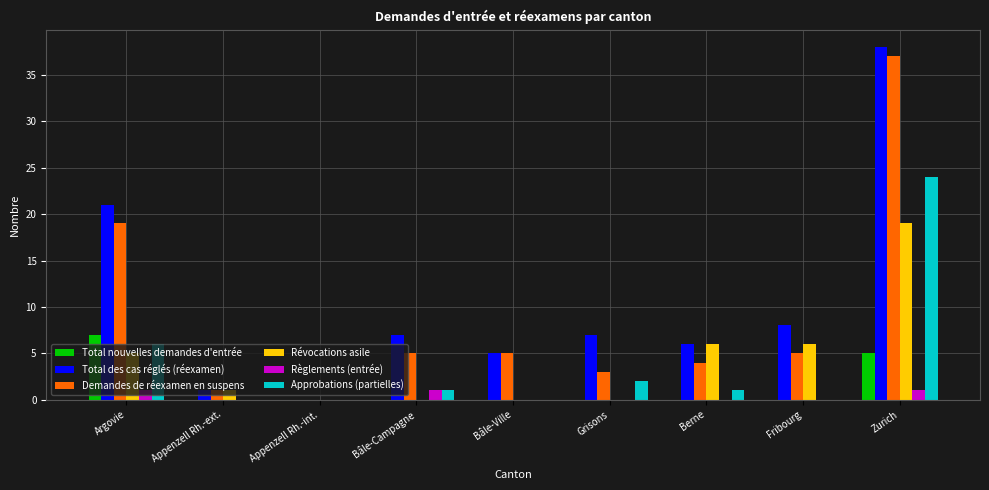

Which series has the largest total across all categories?

Total des cas réglés (réexamen)